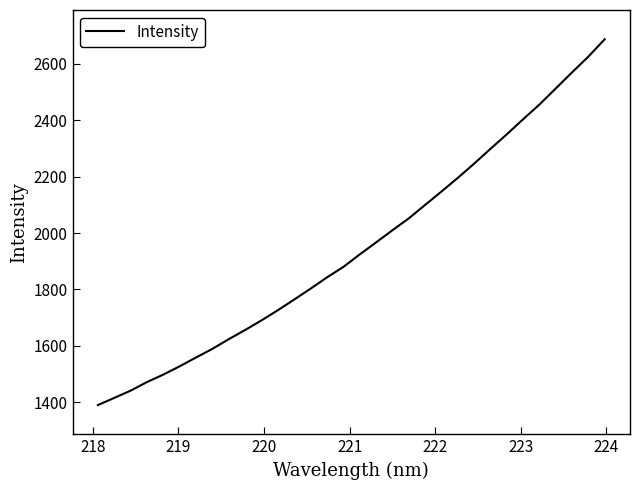

What is the difference between the maximum and minimum values?

1297.2